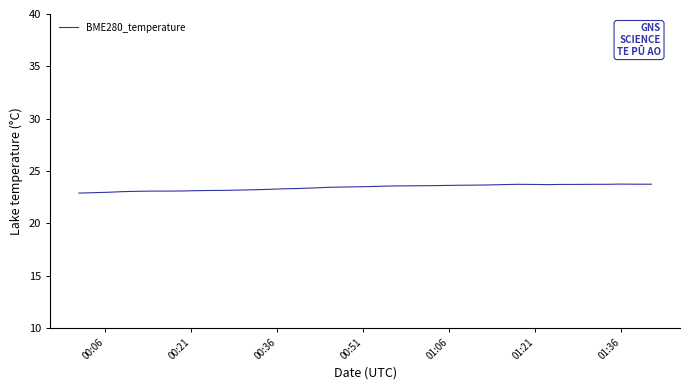

What is the average value?

23.4